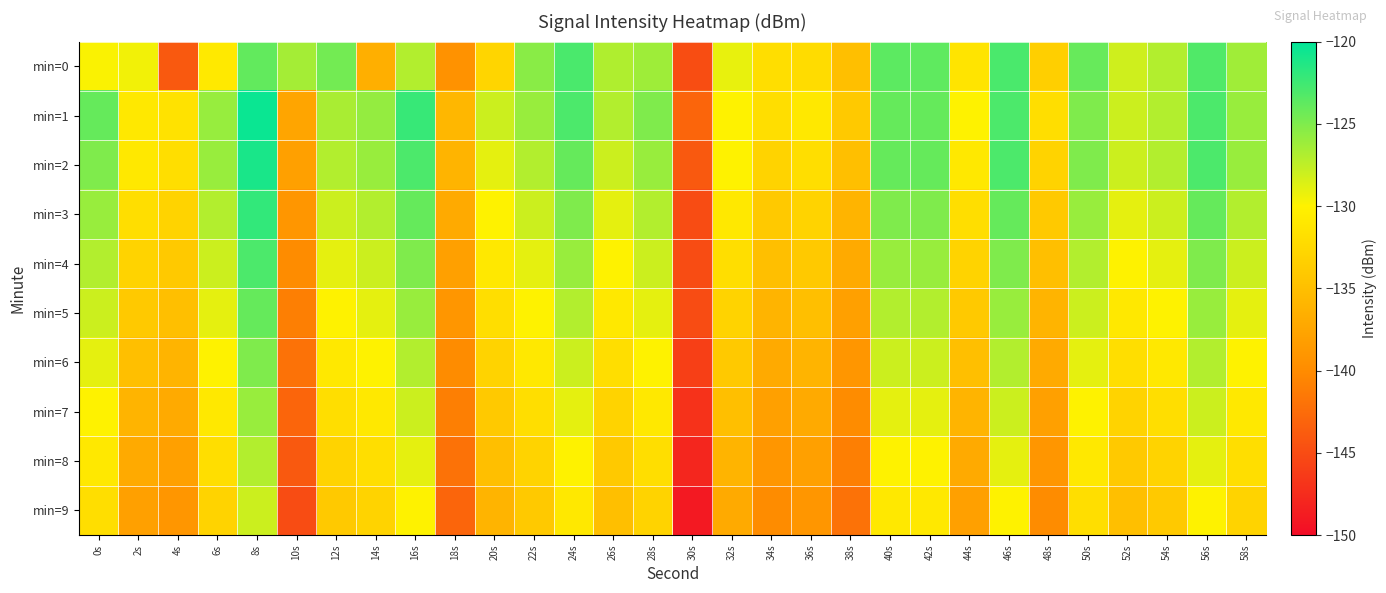

How many data points does each series have?

30